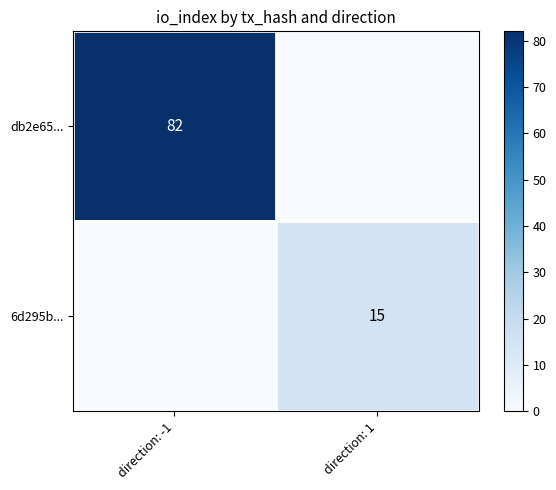

Is it true that 6d295b... equals 15 at direction: 1?

True